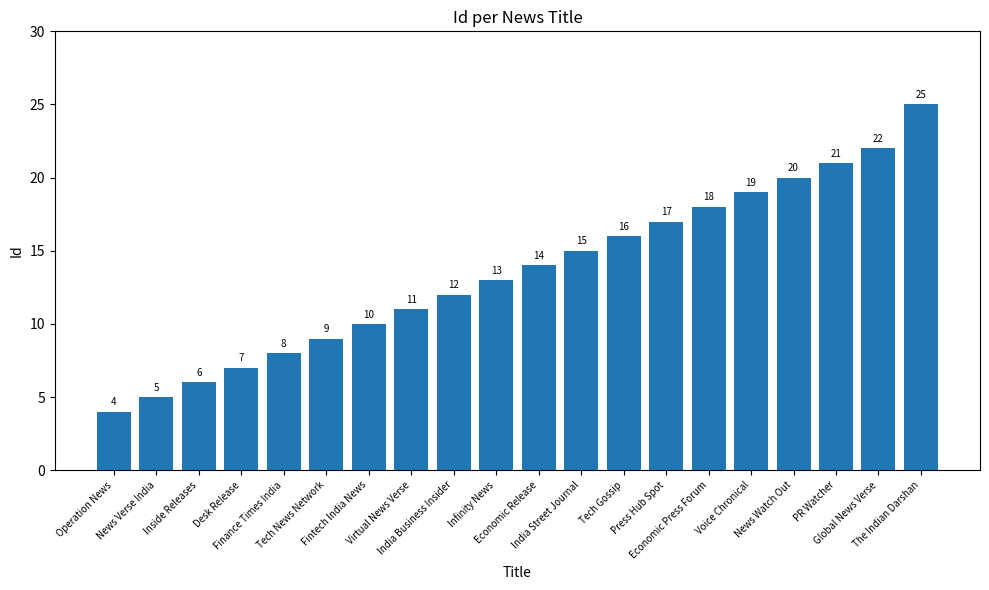

What is the difference between the values at Desk Release and Economic Release?

7